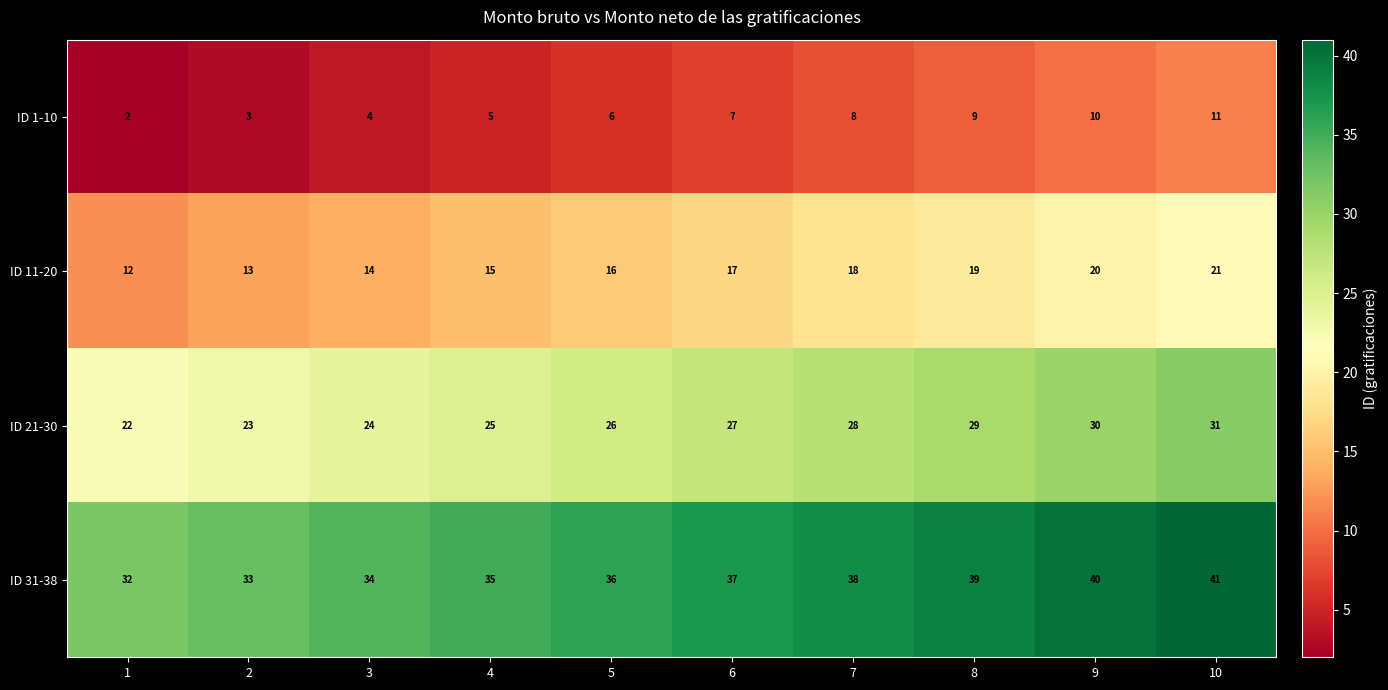

What is the lowest value of the ID 21-30 series?

22